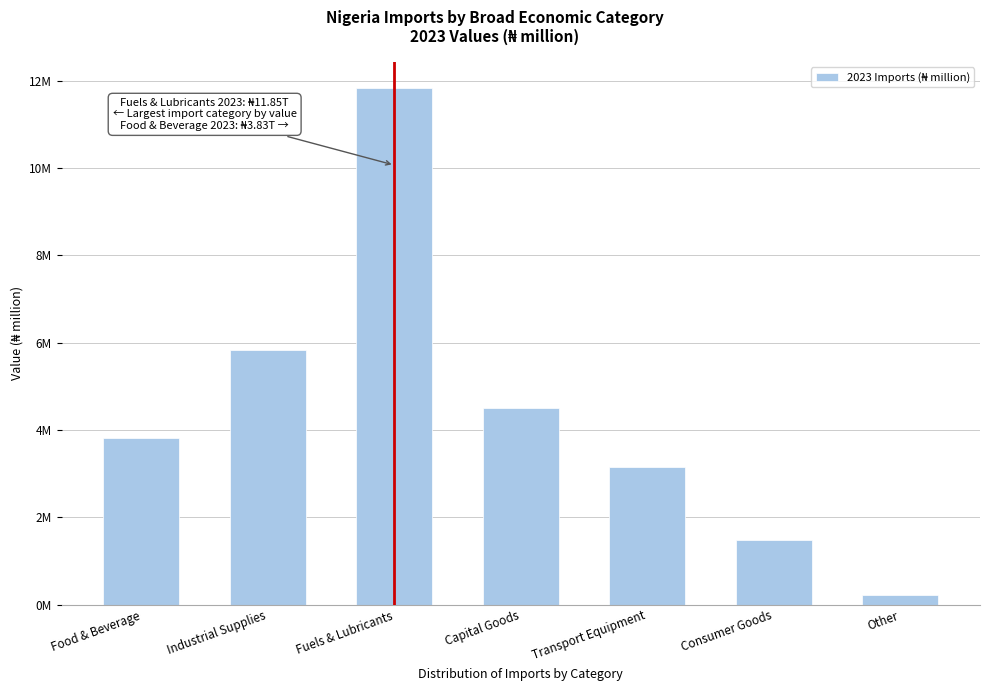

Does the chart contain any negative values?

No